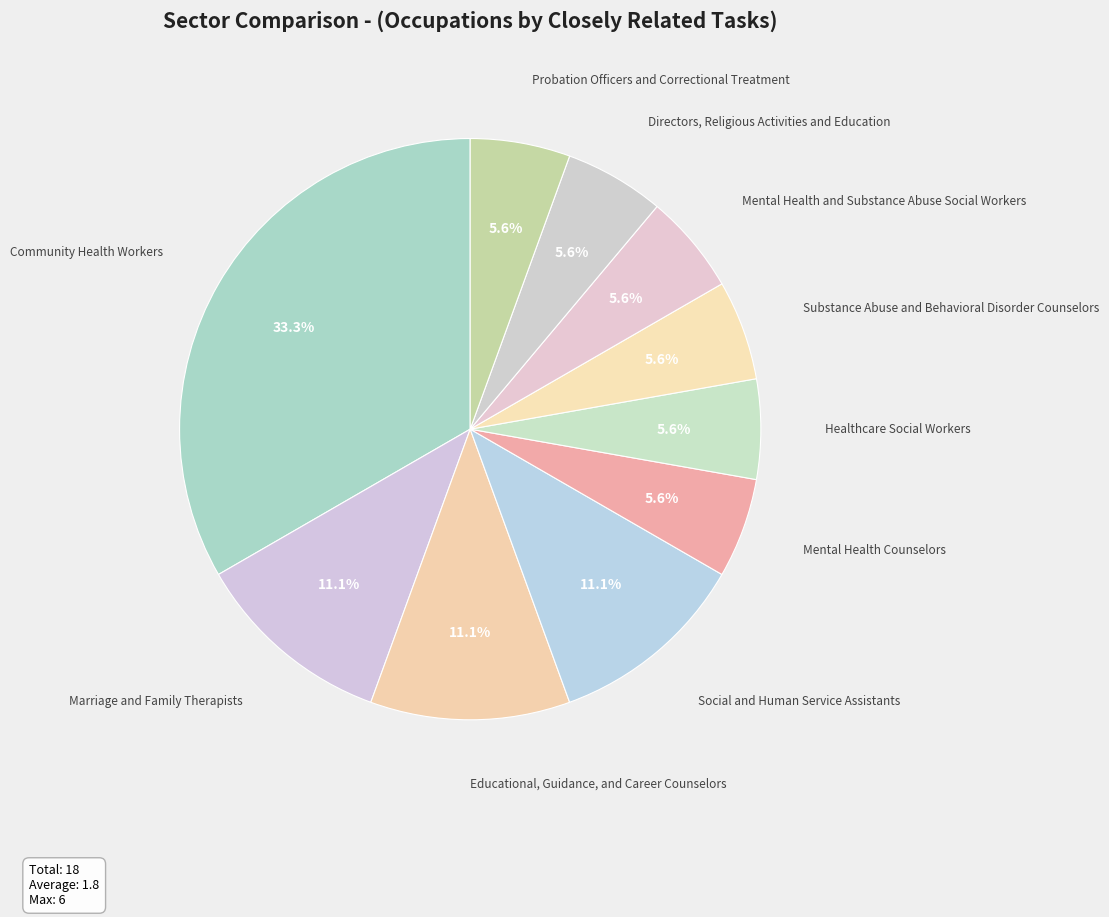

What is the largest slice in the pie chart?

Community Health Workers